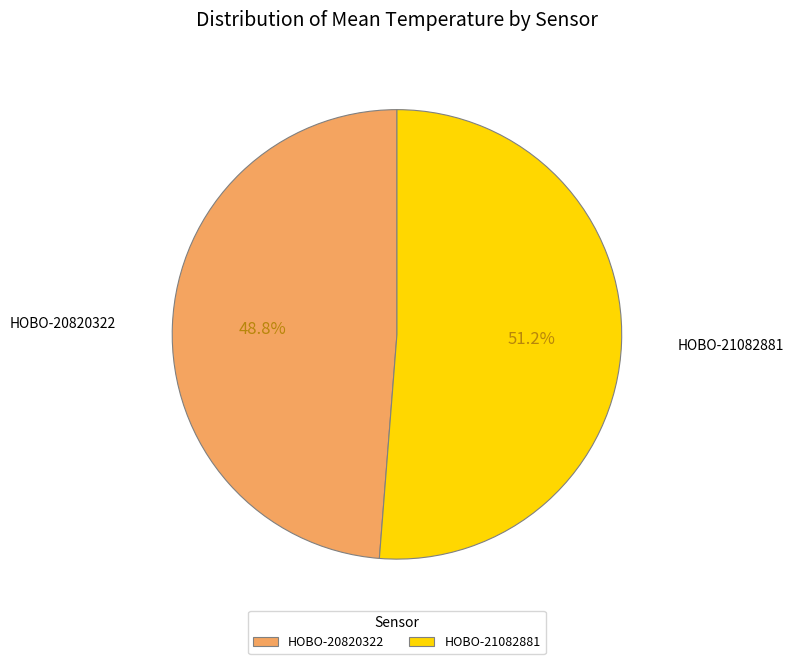

Which category has the biggest portion of the pie?

HOBO-21082881